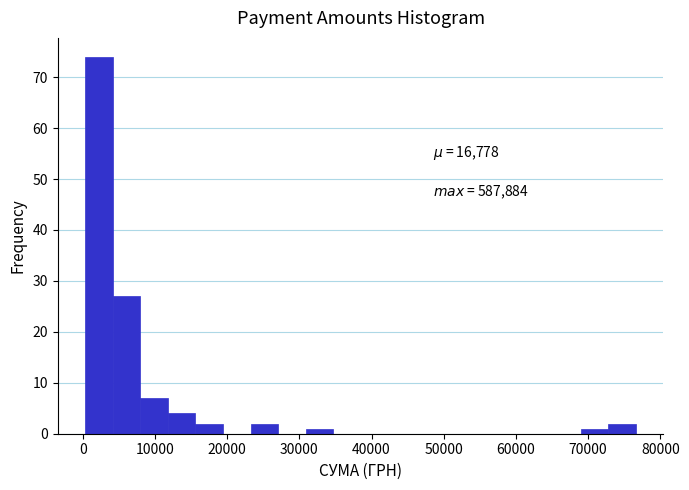

Read against the x-axis, roughly where is the centre of the tallest bar?

2000